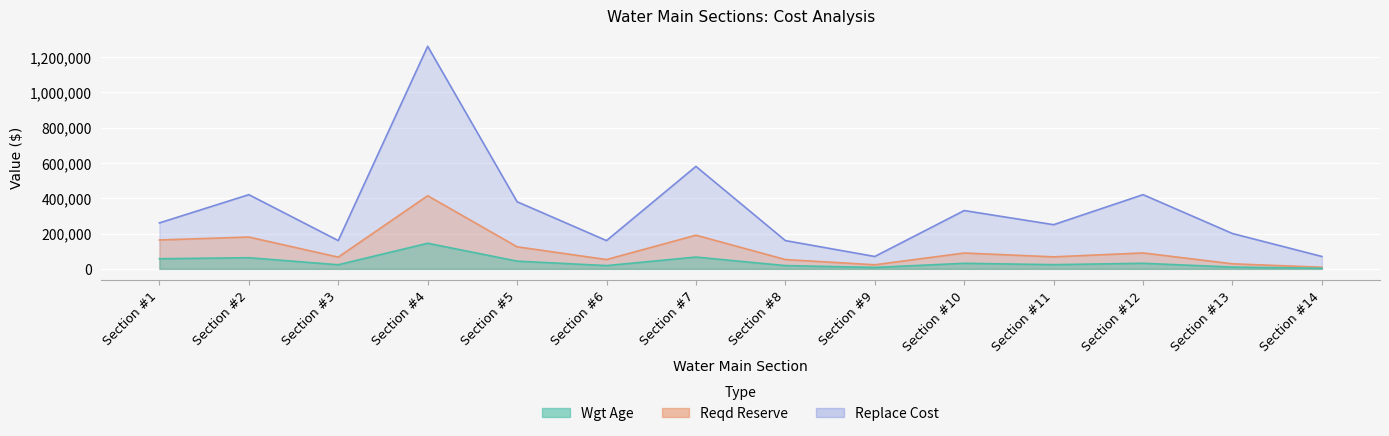

At Section #5, list the series in order from smallest to largest.

Reqd Reserve, Wgt Age, Replace Cost